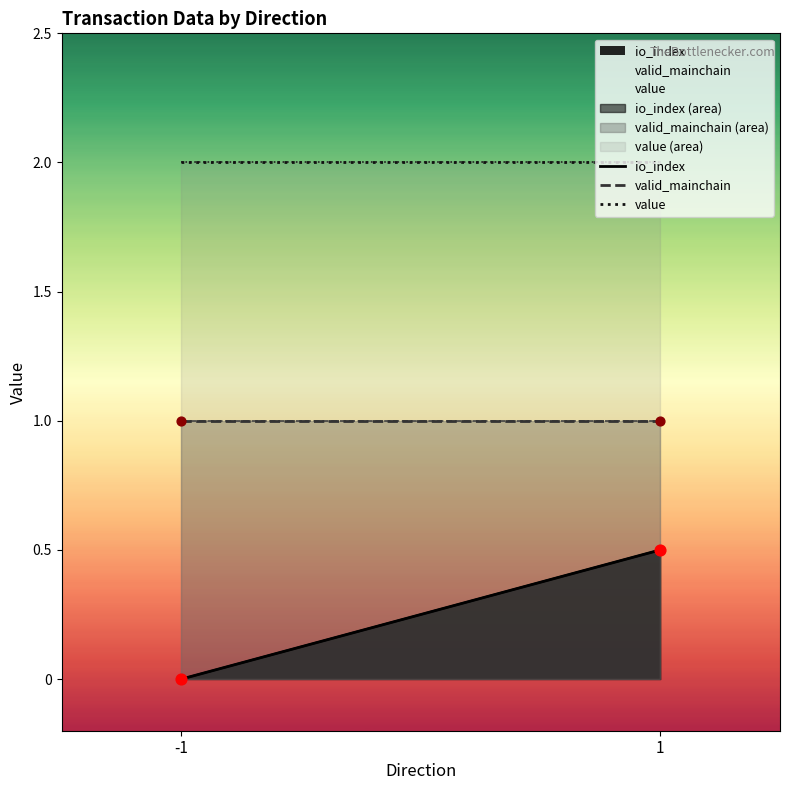

At how many categories does at least one series exceed 1?

2